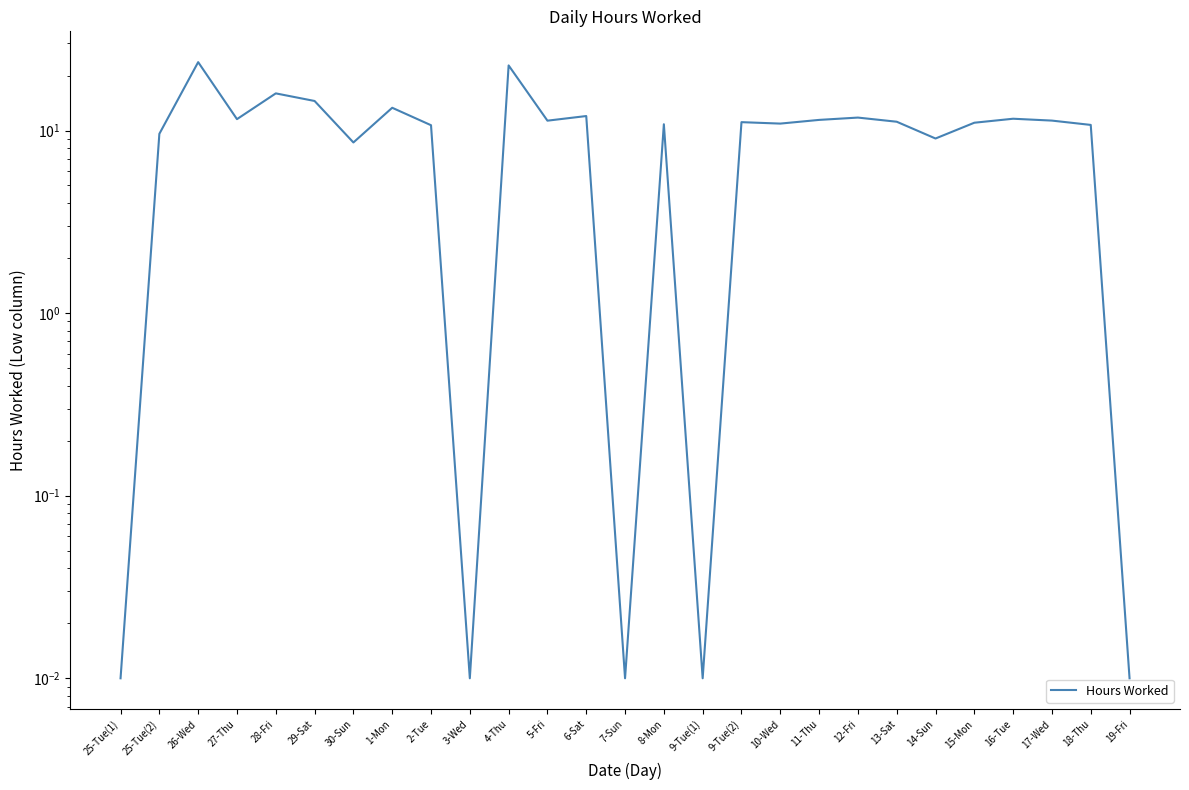

What is the difference between the maximum and minimum values?

23.7